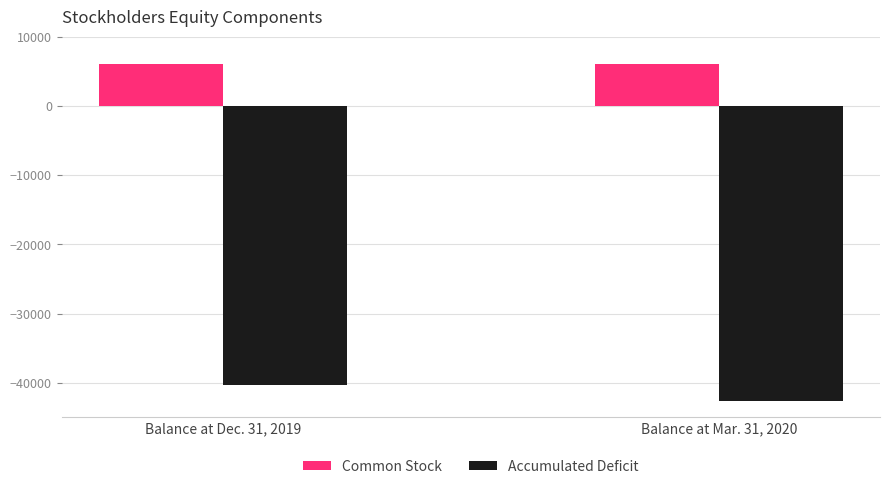

Which series has the widest spread of values?

Accumulated Deficit